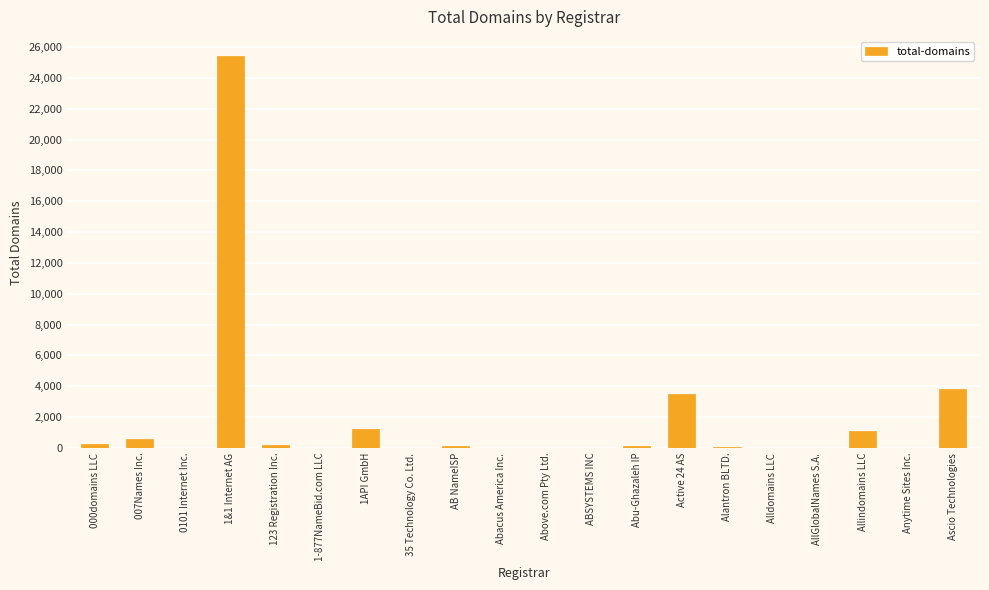

True or false: the data shows 10022 at Alldomains LLC.

False